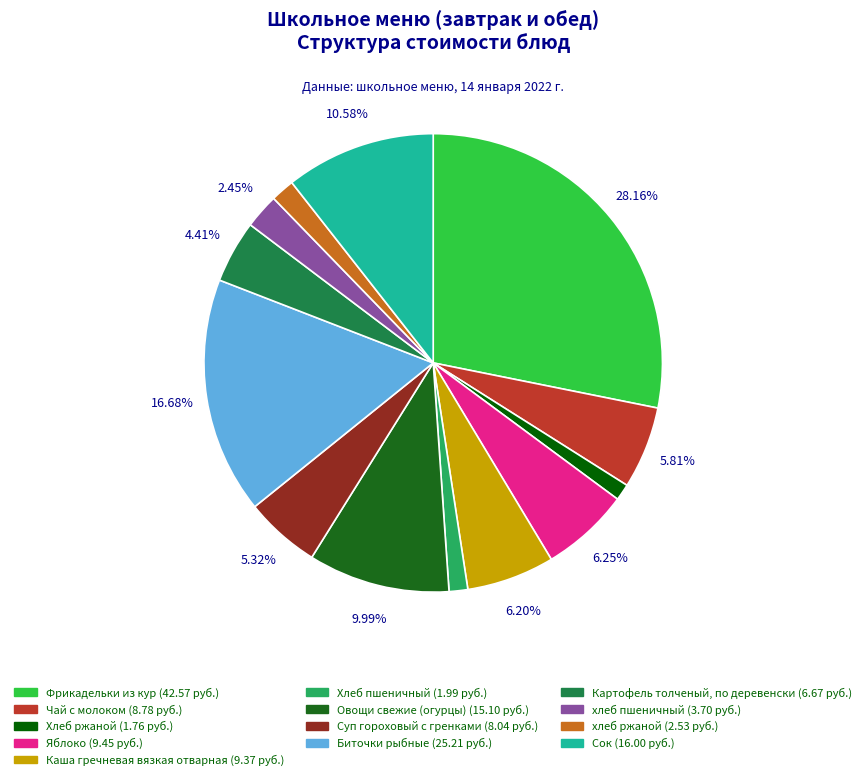

True or false: Сок accounts for 11% of the total.

True